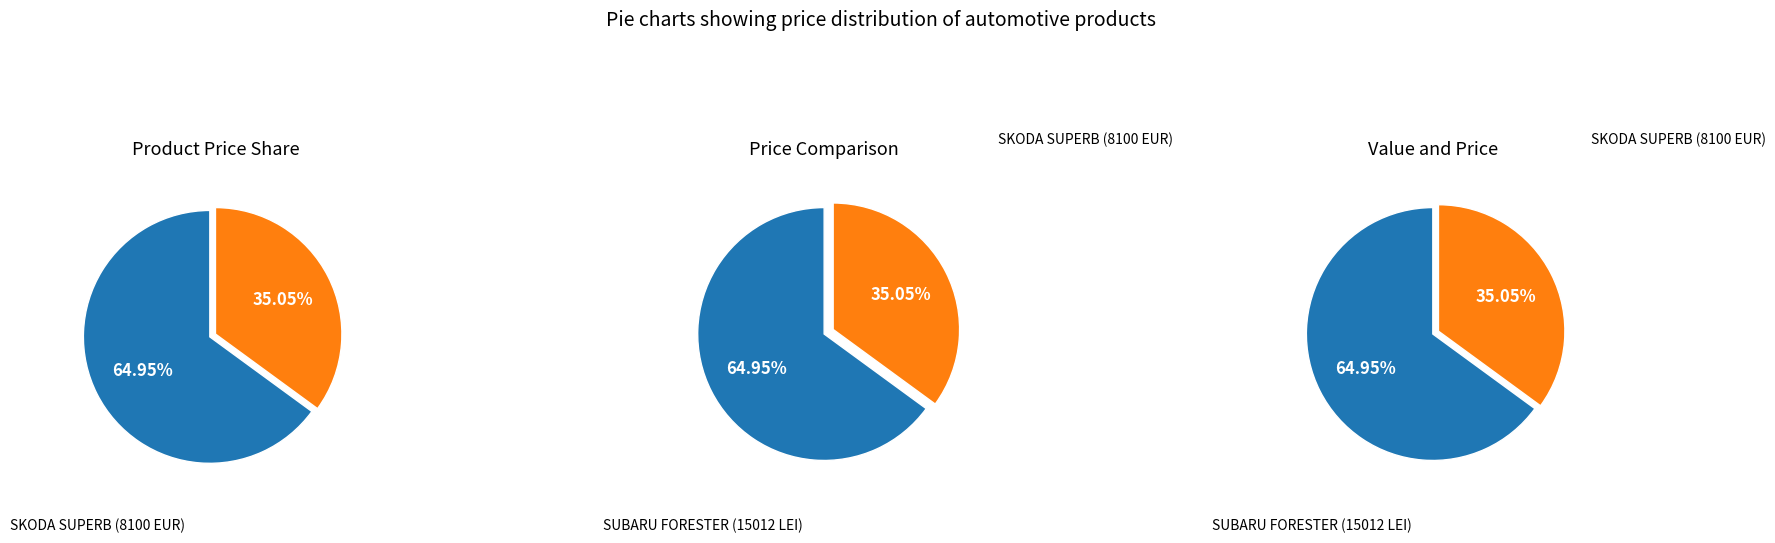

How many segments does this pie chart have?

2